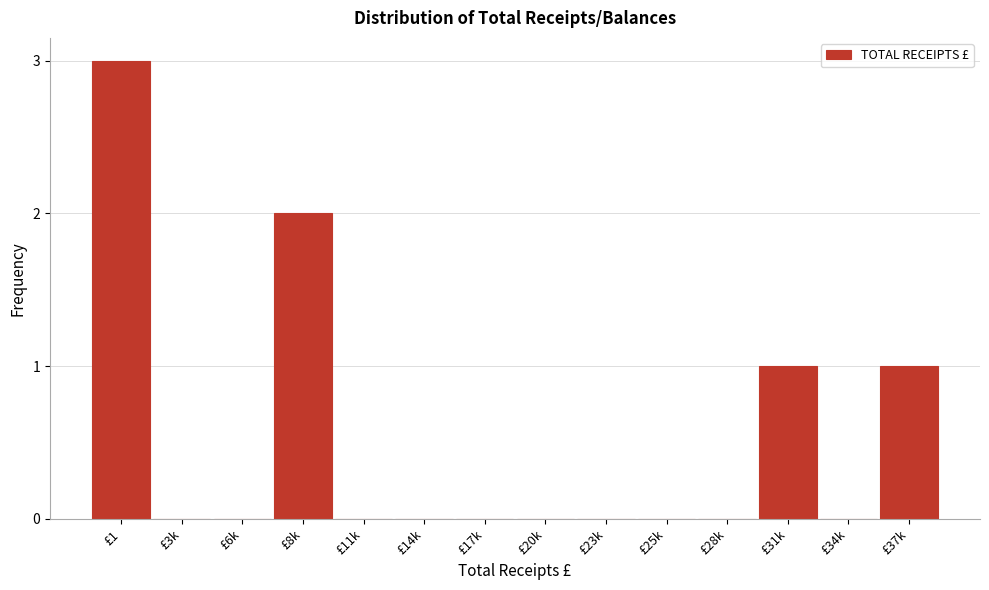

Reading right to left, transcribe all the data shown in this chart.

£37k=1	£34k=0	£31k=1	£28k=0	£25k=0	£23k=0	£20k=0	£17k=0	£14k=0	£11k=0	£8k=2	£6k=0	£3k=0	£1=3